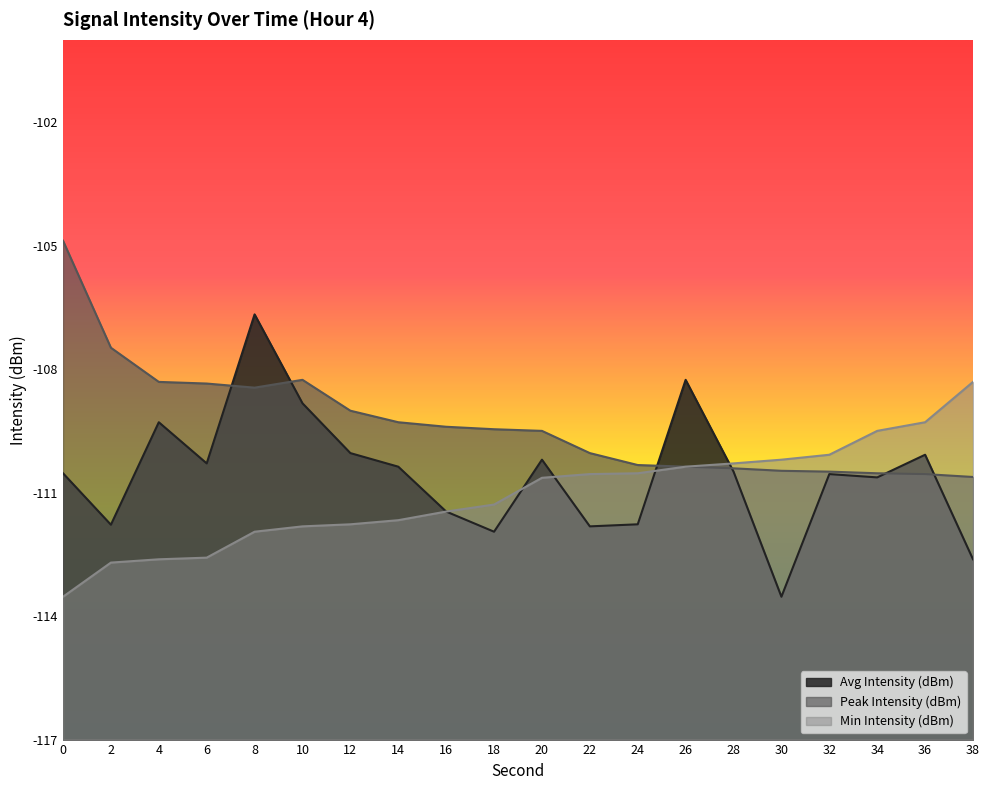

The value of Peak Intensity (dBm) at 16 is -109.4. True or false?

True